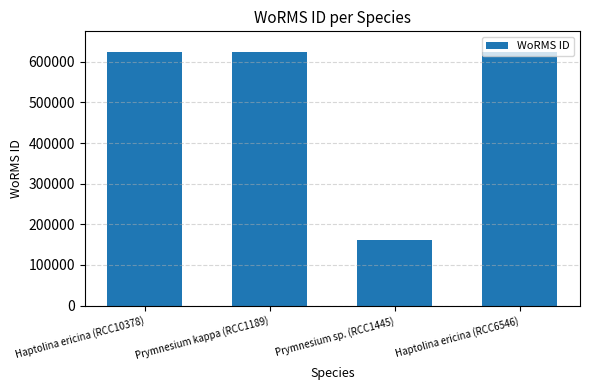

How many categories are shown in the chart?

4